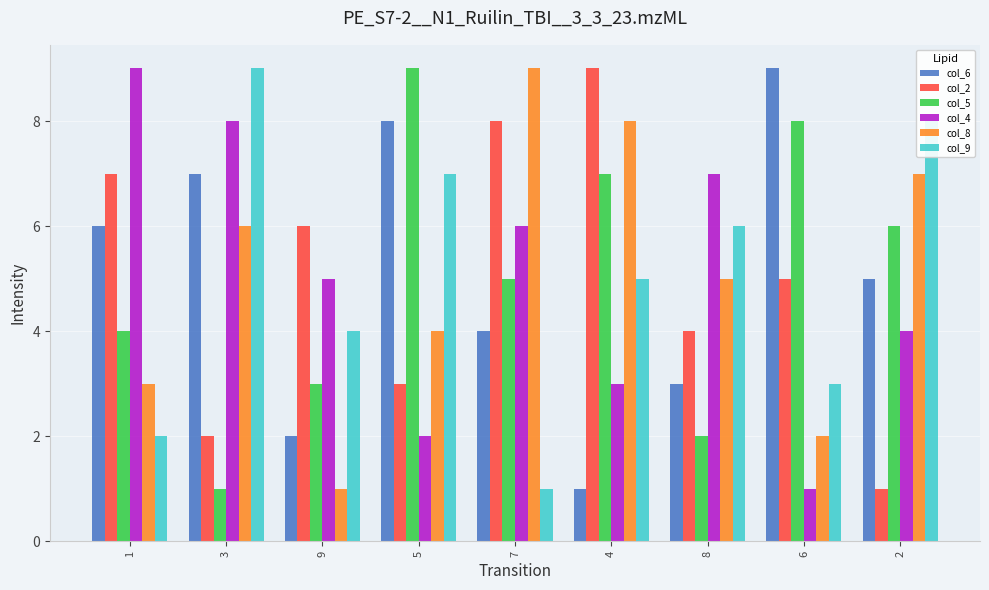

What is the average value of the col_8 series?

5